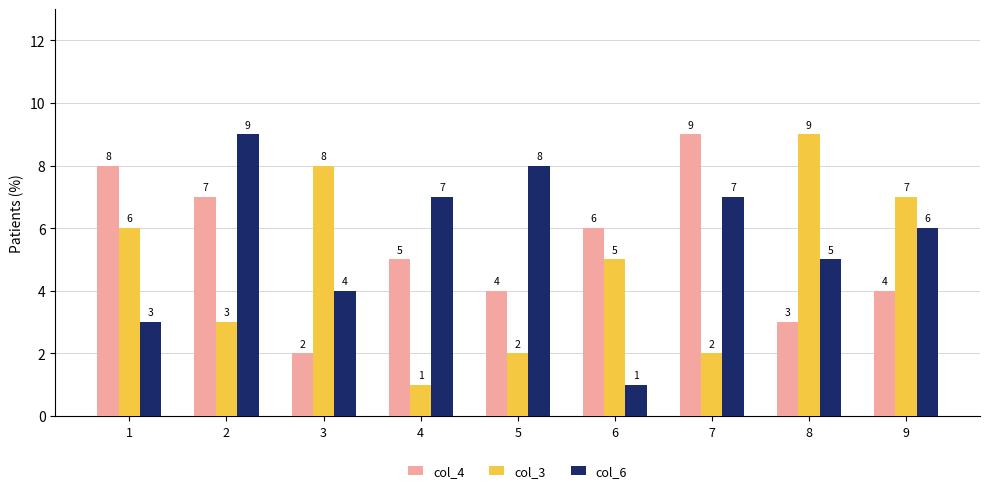

What is the difference between the maximum and minimum values in the col_4 series?

7